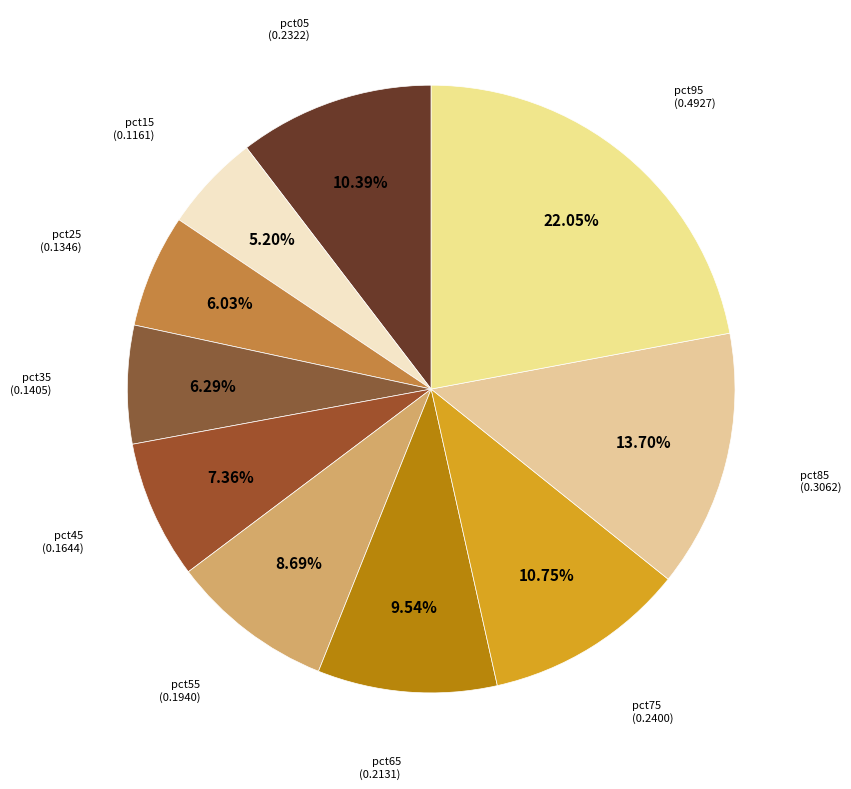

How many slices are in this pie chart?

10